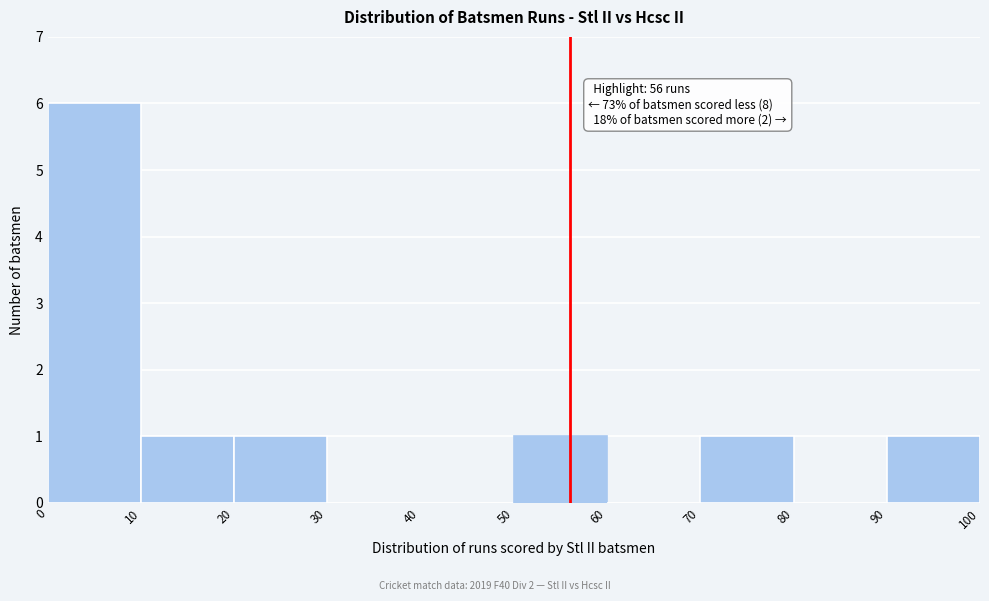

Which range on the x-axis has the tallest bar?

0 to 10